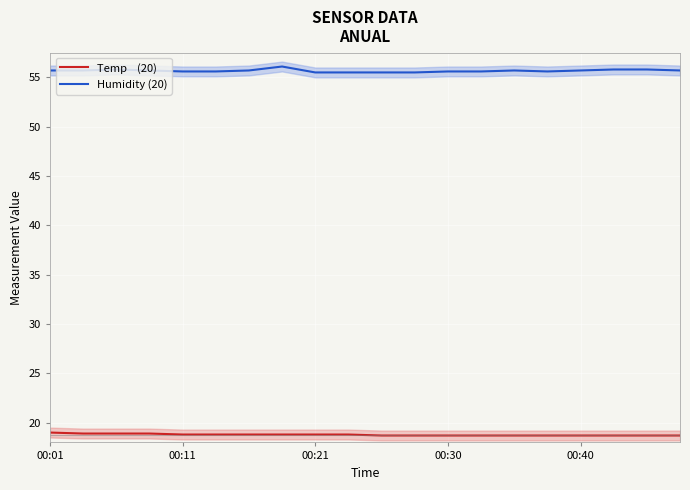

Which series has the largest range (max minus min)?

Humidity (20)